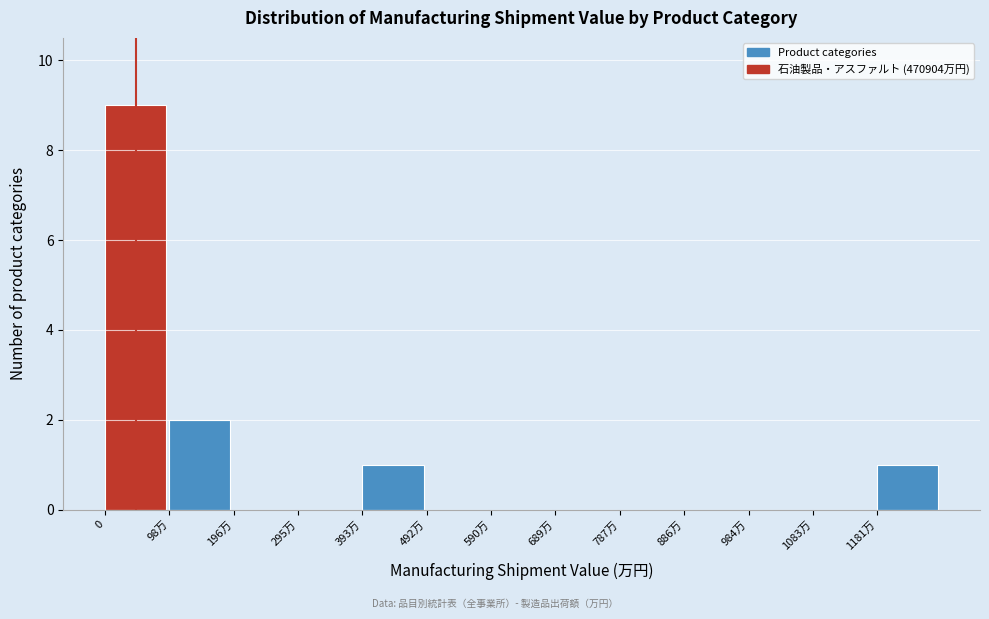

Reading left to right, transcribe all the data shown in this chart.

0=9	98万=2	196万=0	295万=0	393万=1	492万=0	590万=0	689万=0	787万=0	886万=0	984万=0	1083万=0	1181万=1